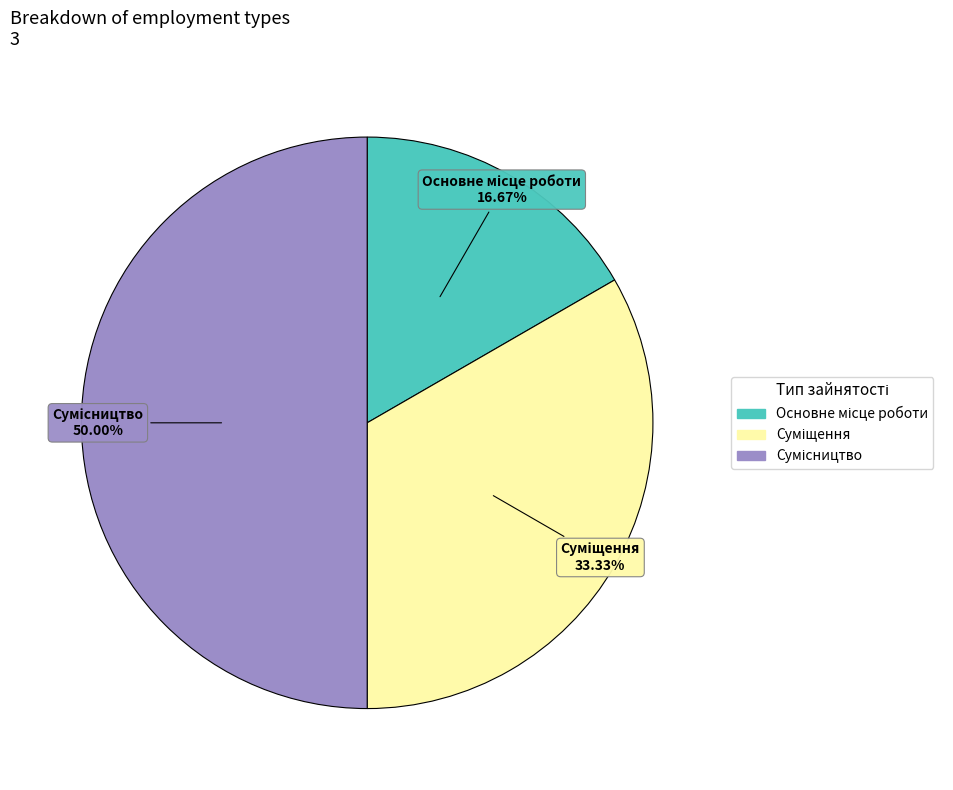

To the nearest percent, what percentage of the pie is Сумісництво?

50%